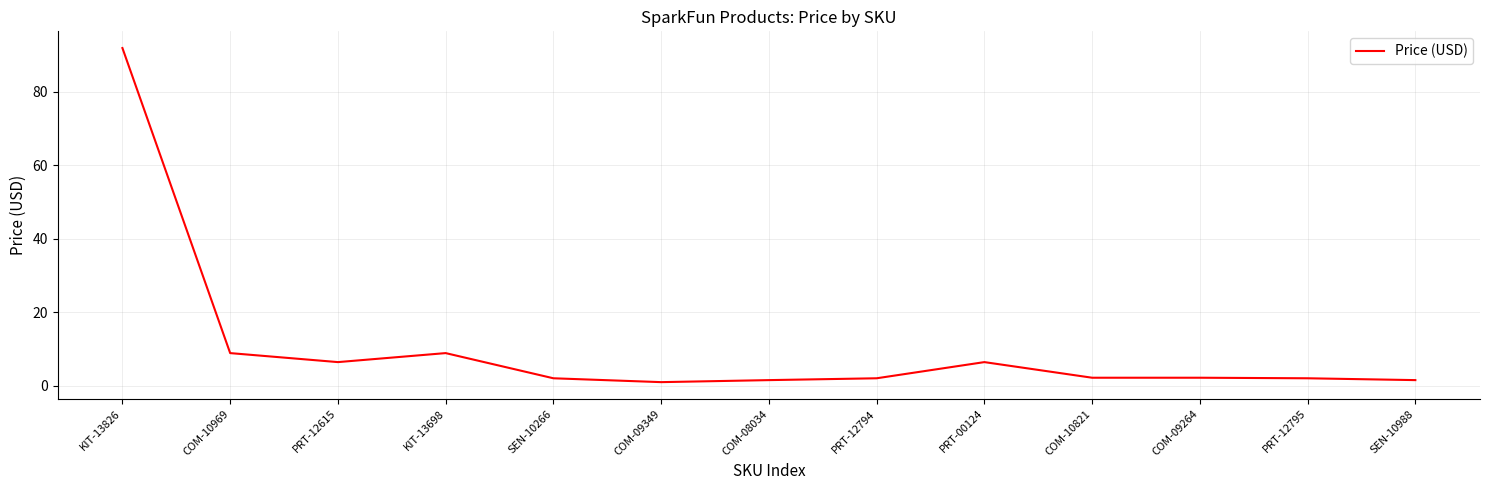

What is the difference between the maximum and minimum values?

90.9